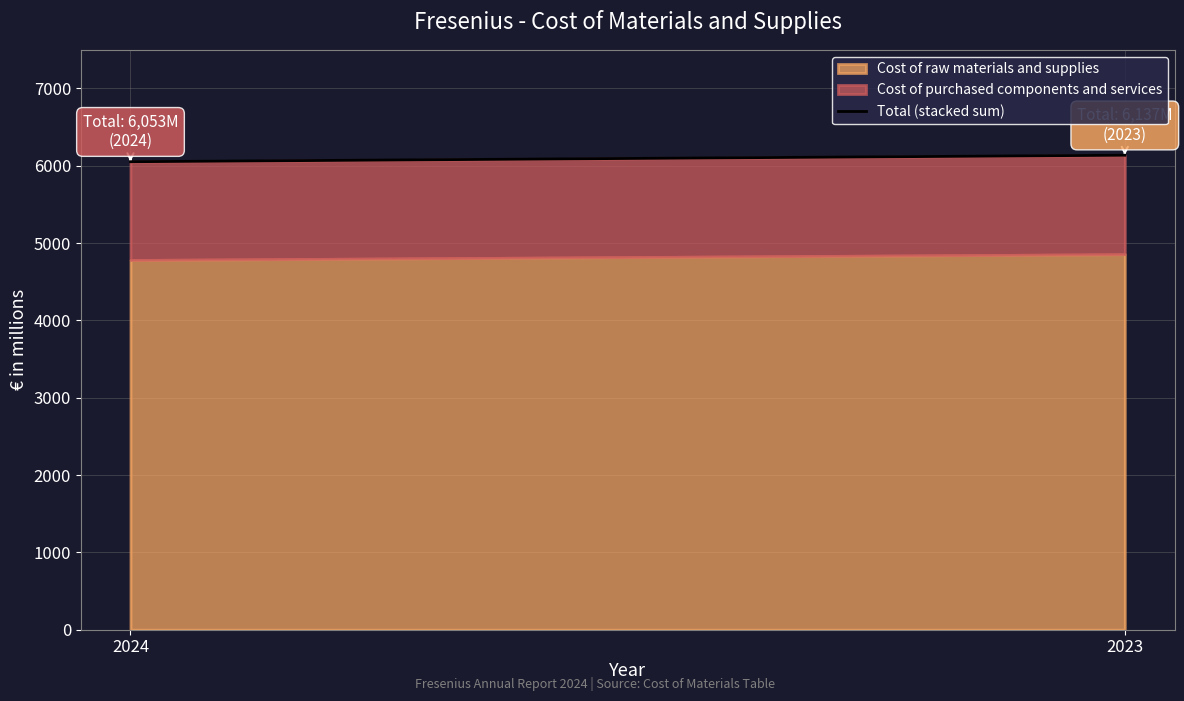

Which label corresponds to the largest value in the chart?

2023